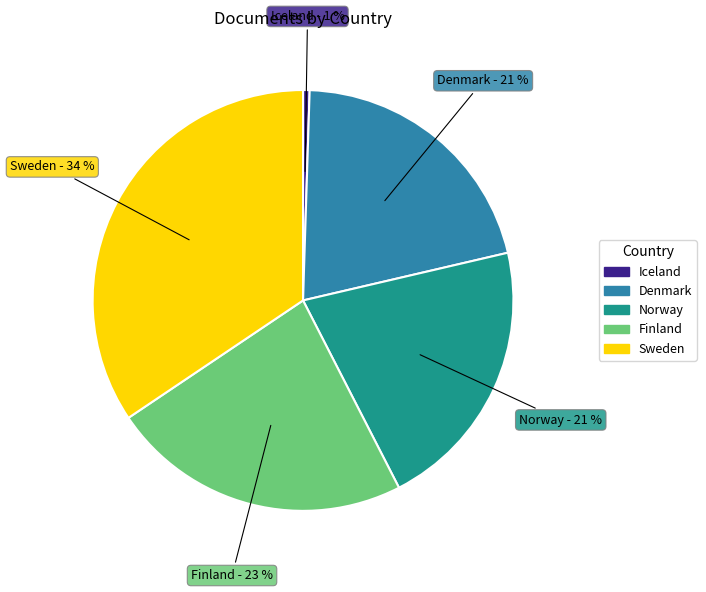

The Denmark slice represents 14% of the pie. True or false?

False